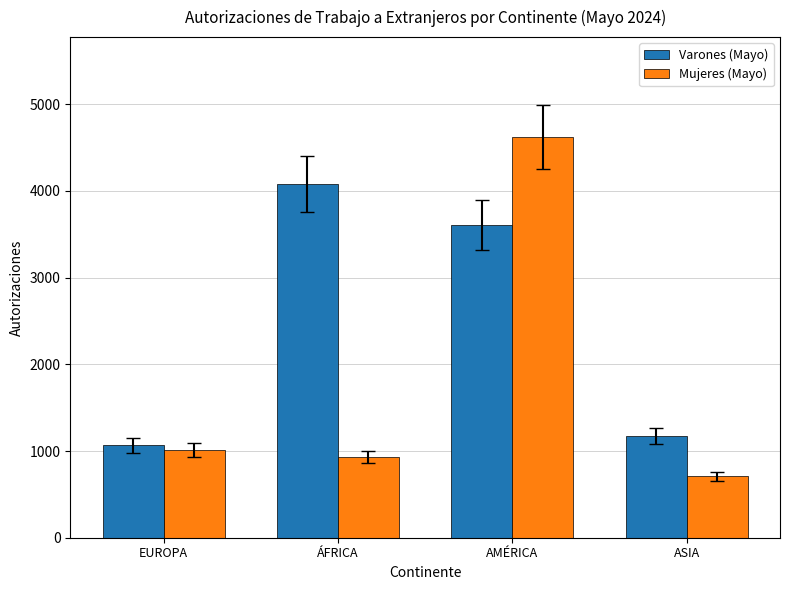

Between AMÉRICA and ASIA, which series saw the biggest shift?

Mujeres (Mayo)